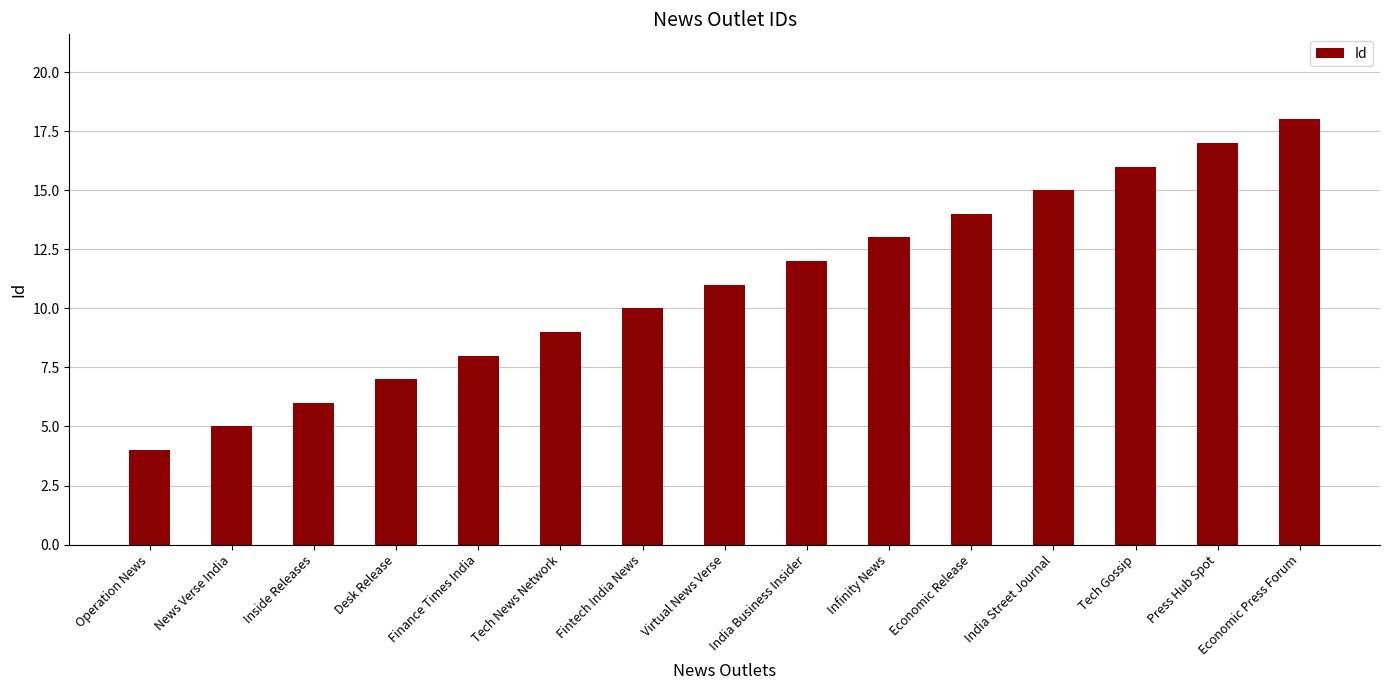

What is the value of the 15th bar from the left?

18